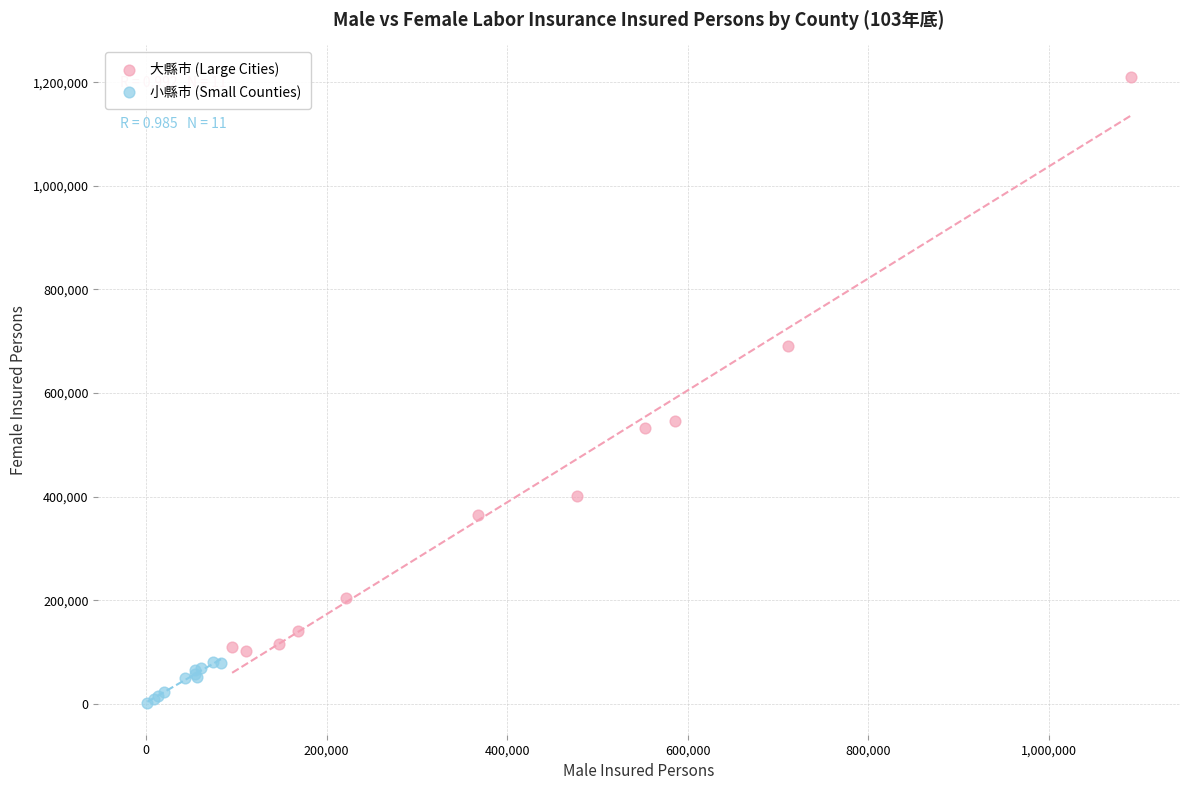

What are all the series names shown in the legend?

大縣市 (Large Cities), 小縣市 (Small Counties)